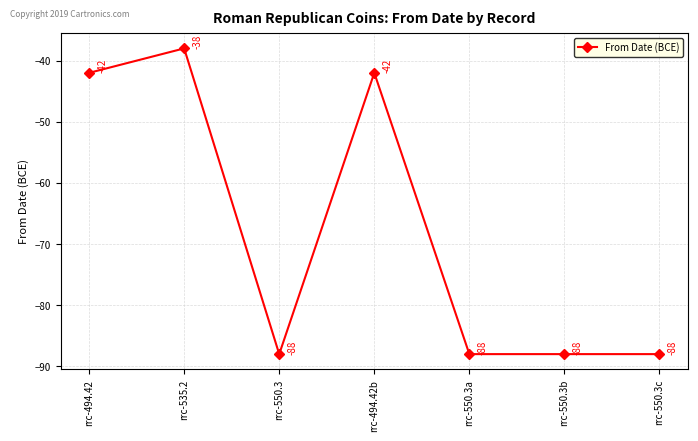

What is the change in value from rrc-494.42 to rrc-550.3b?

-46